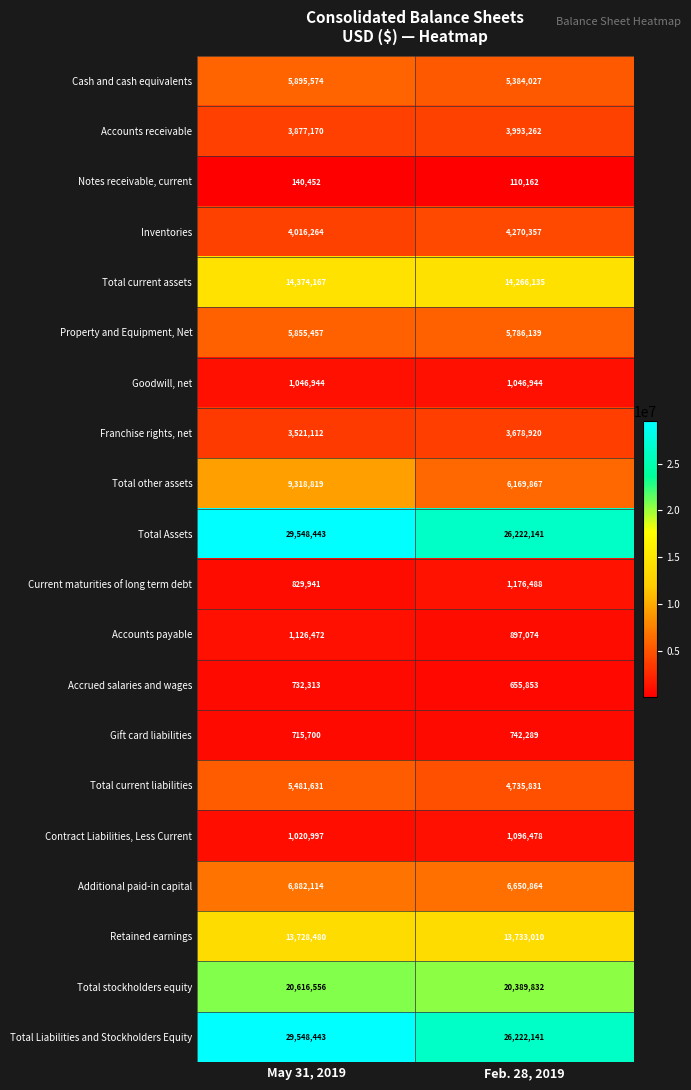

What is the maximum value shown in the chart?

29548443